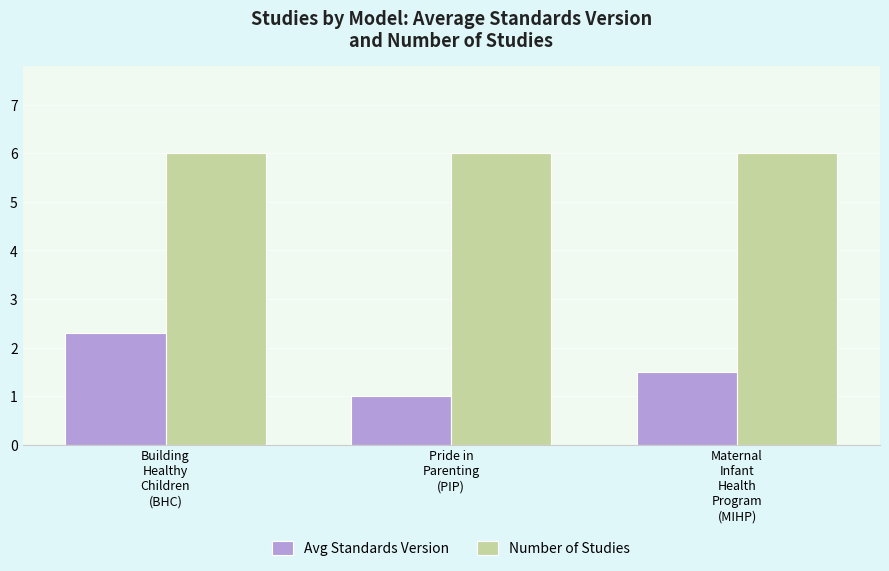

What is the difference between the highest and lowest values at Pride in
Parenting
(PIP)?

5.0